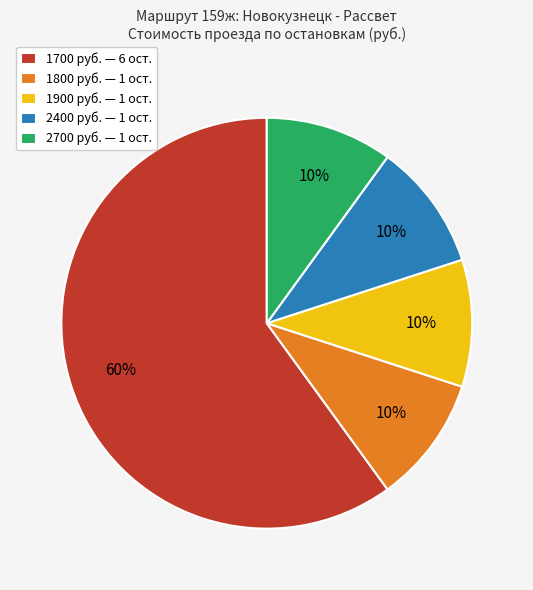

To the nearest percent, what percentage of the pie is 2400 руб. — 1 ост.?

10%